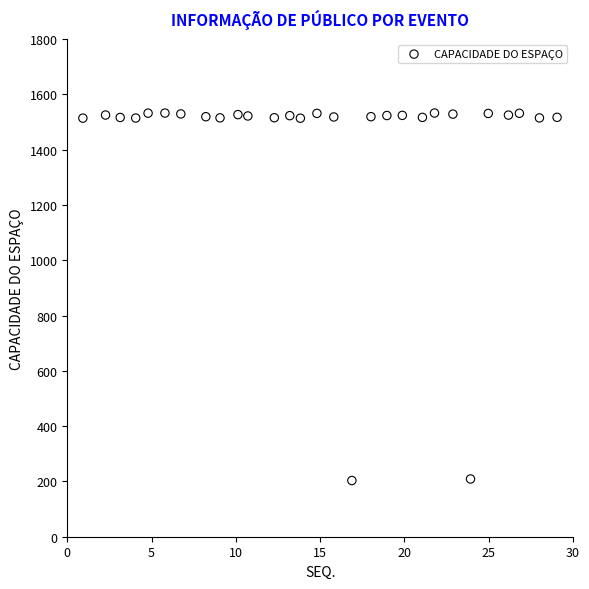

What is the range of Y values (max minus min)?

1329.1